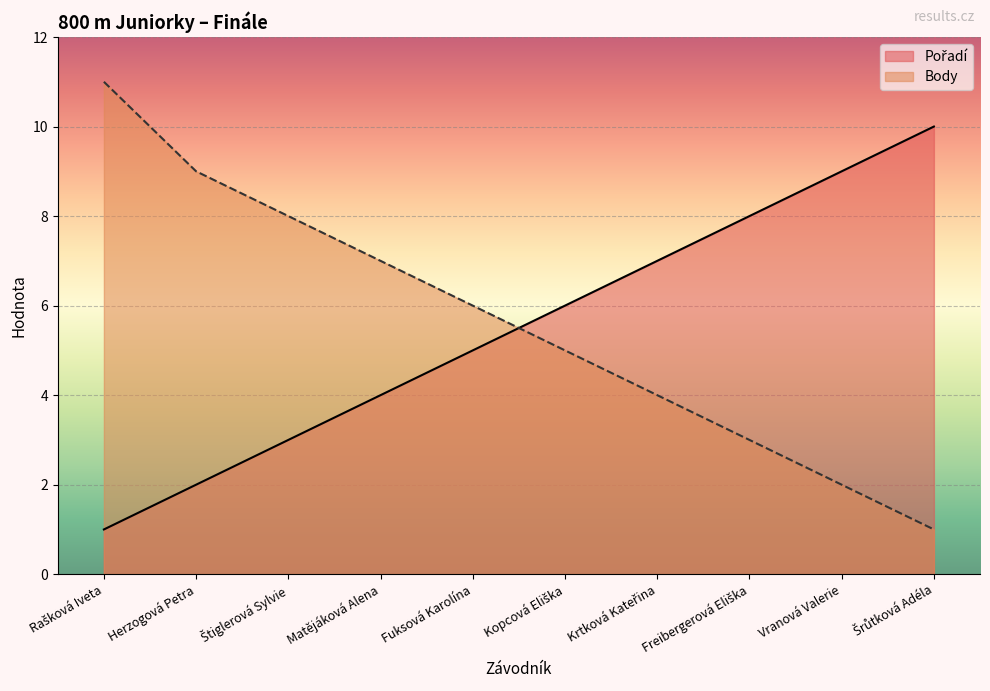

Reading left to right, transcribe all the data shown in this chart.

Pořadí: Rašková Iveta=1	Herzogová Petra=2	Štiglerová Sylvie=3	Matějáková Alena=4	Fuksová Karolína=5	Kopcová Eliška=6	Krtková Kateřina=7	Freibergerová Eliška=8	Vranová Valerie=9	Šrůtková Adéla=10
Body: Rašková Iveta=11	Herzogová Petra=9	Štiglerová Sylvie=8	Matějáková Alena=7	Fuksová Karolína=6	Kopcová Eliška=5	Krtková Kateřina=4	Freibergerová Eliška=3	Vranová Valerie=2	Šrůtková Adéla=1